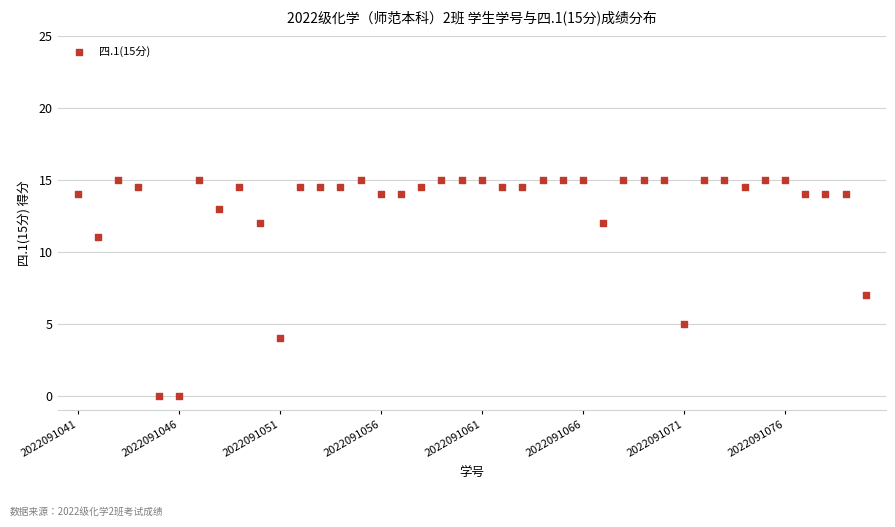

What is the range of Y values (max minus min)?

15.0